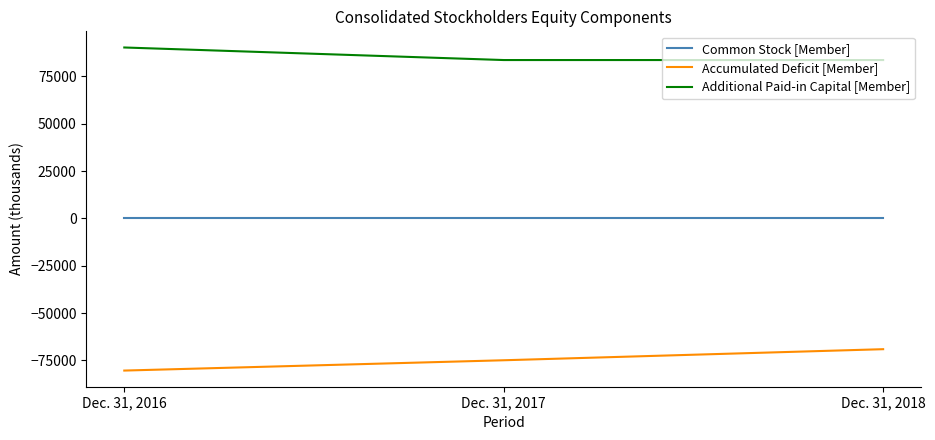

Which series has the largest total across all categories?

Additional Paid-in Capital [Member]